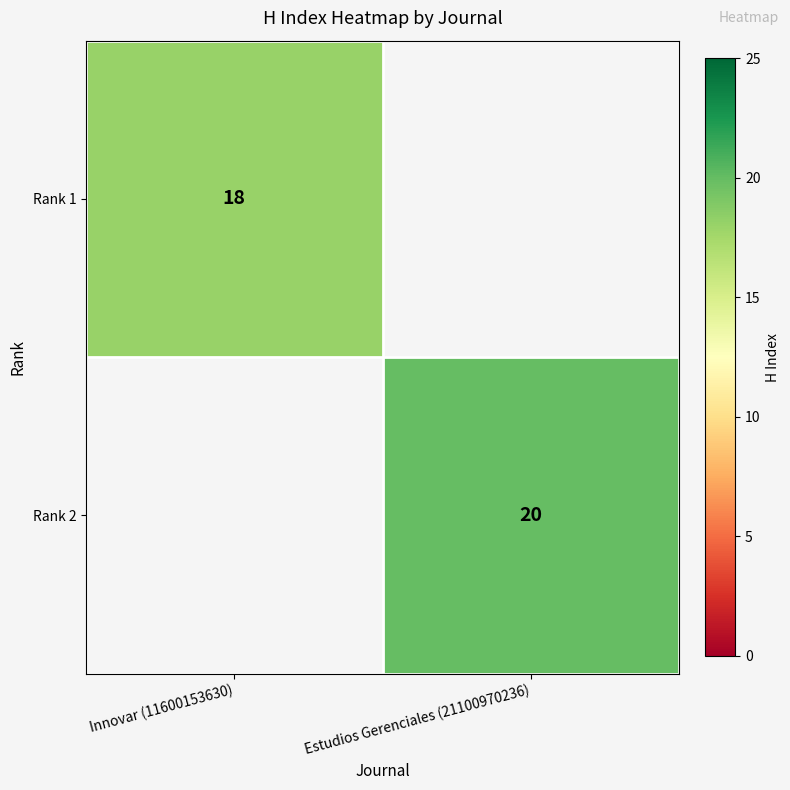

Is it true that Rank 2 equals 5 at Estudios Gerenciales (21100970236)?

False